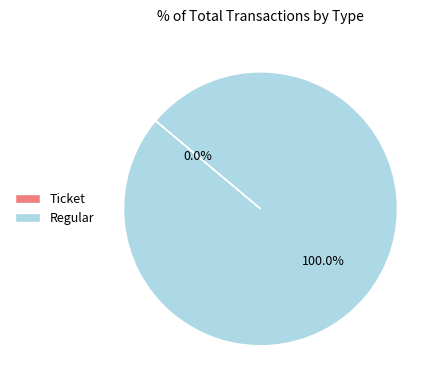

Which slice is the largest?

Regular